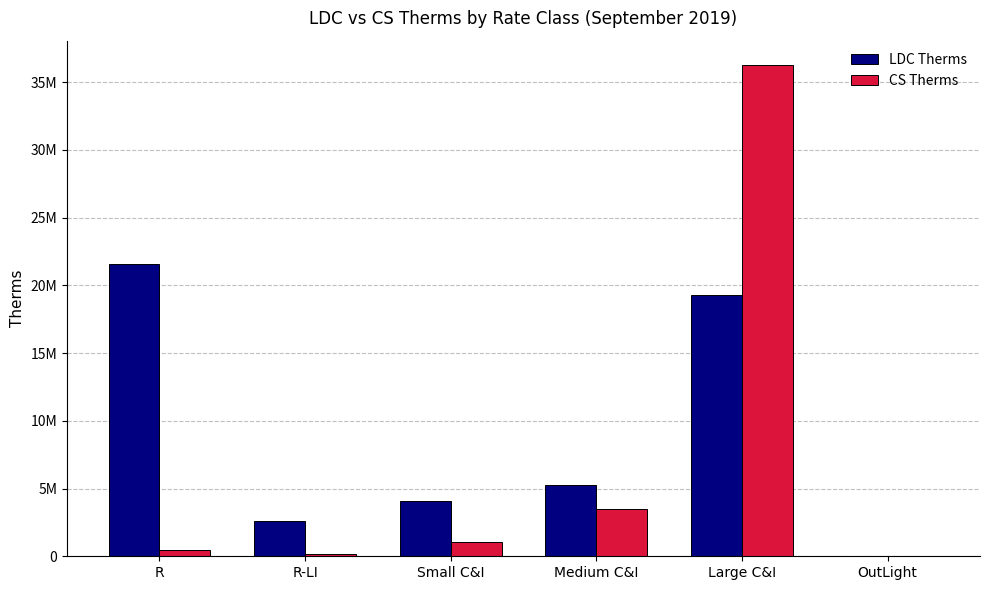

At which category is the sum across all series the highest?

Large C&I